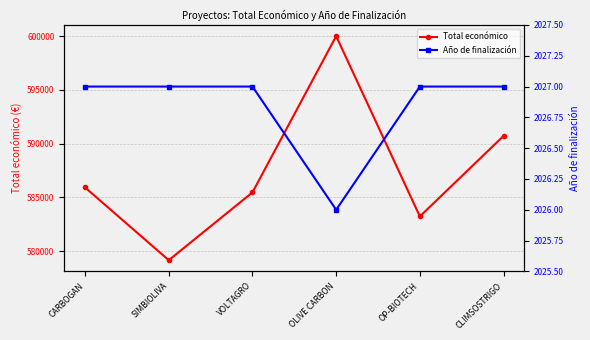

What are all the series names shown in the legend?

Total económico, Año de finalización